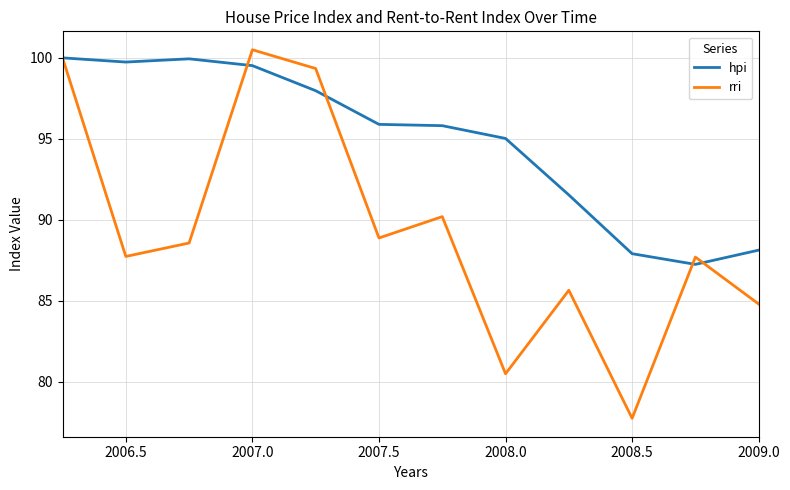

Rank the series by their average value, from lowest to highest.

rri, hpi